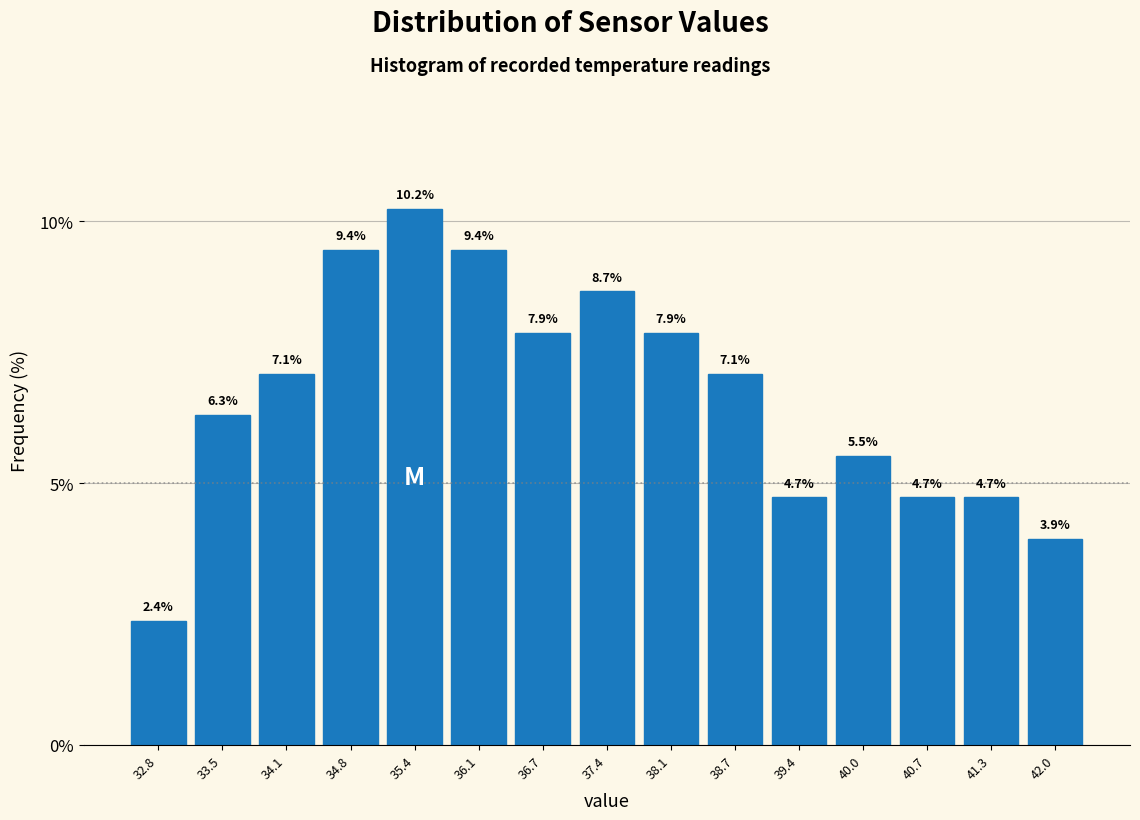

What is the height of the bar covering 39.0 to 39.7 on the x-axis? The bar edges are not printed on the chart, so give them approximately, as read against the axis.

4.7